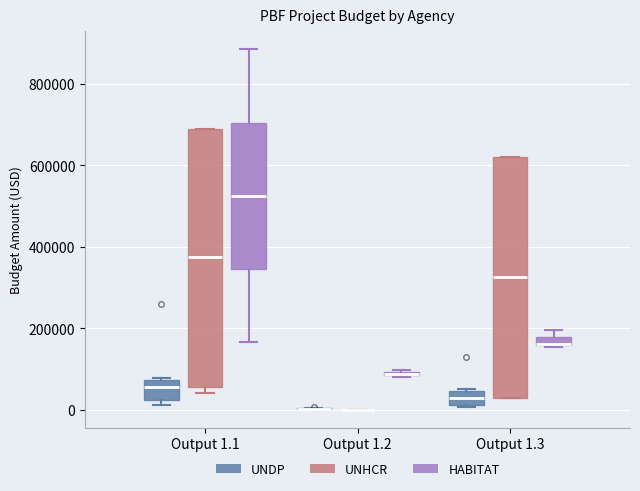

Which box is the tallest, from its lower edge to its upper edge?

Output 1.1 (UNHCR)